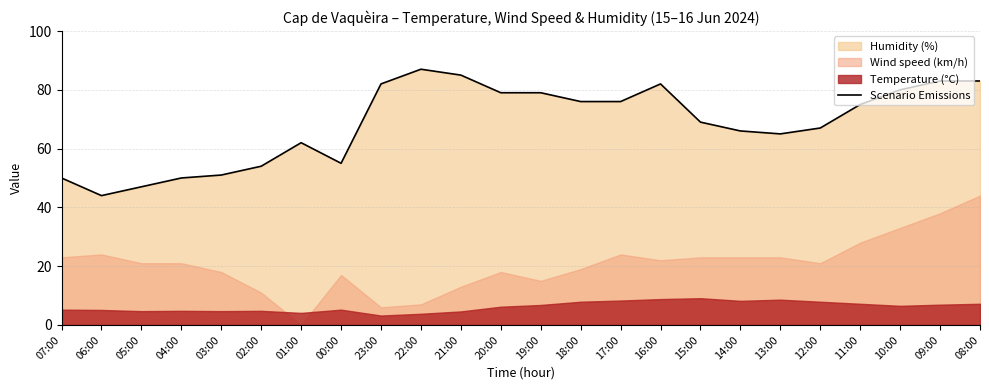

Between 12:00 and 00:00, which is larger?

12:00